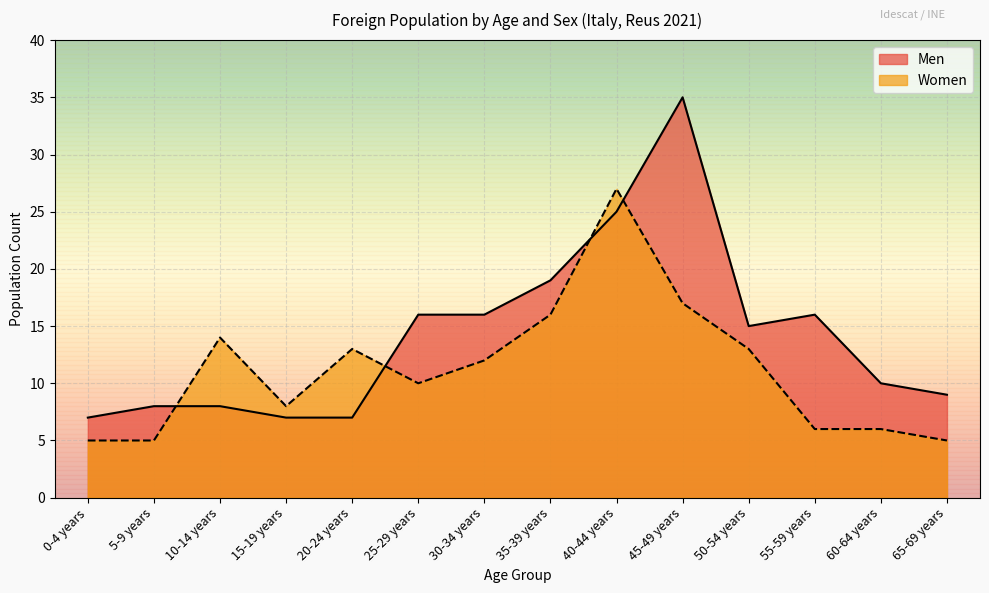

What is the lowest value of the Men series?

7